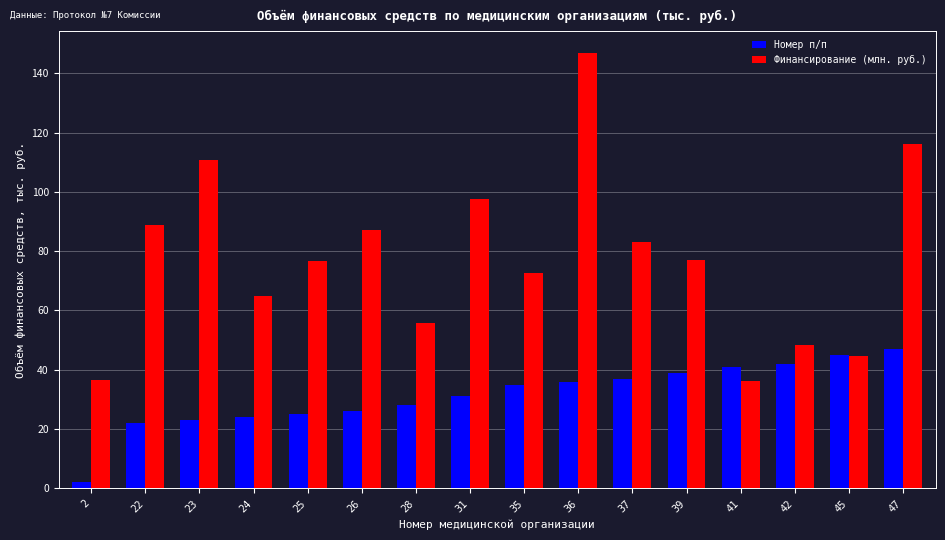

Rank the series at 23 from lowest to highest value.

Номер п/п, Финансирование (млн. руб.)